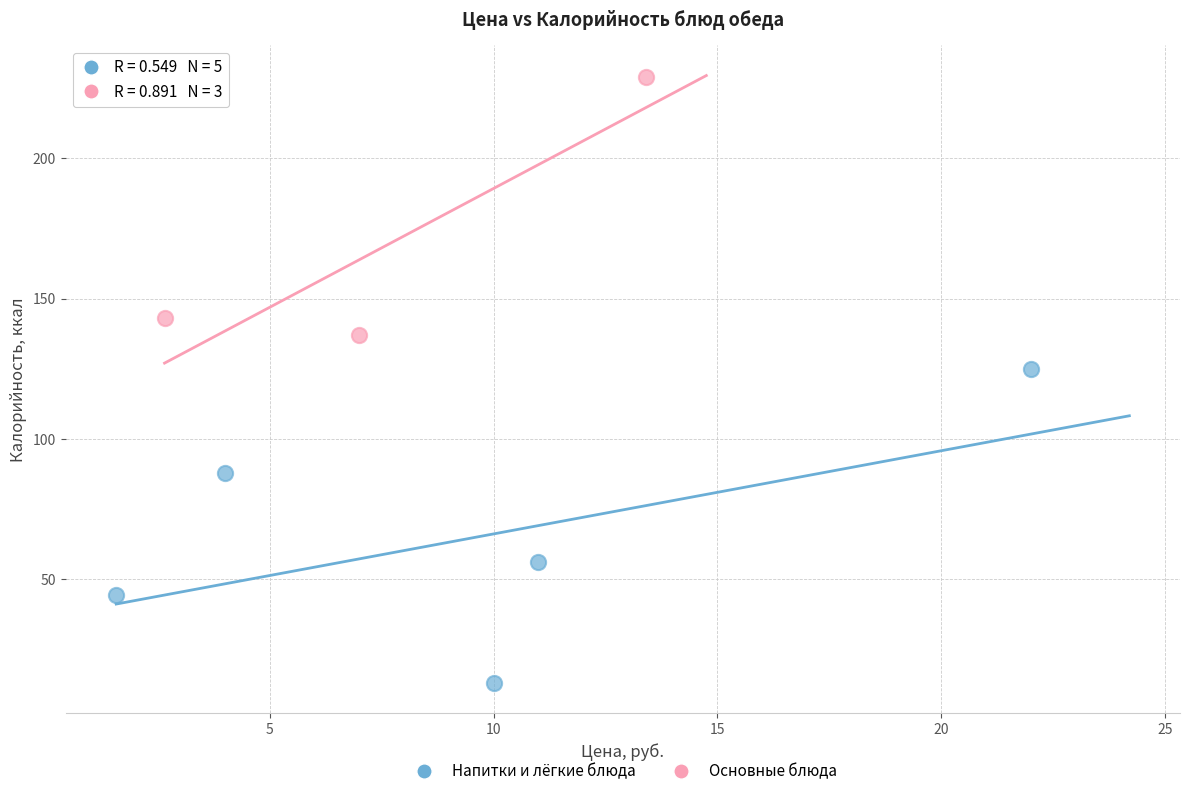

Which series contains the lowest Y value?

Напитки и лёгкие блюда